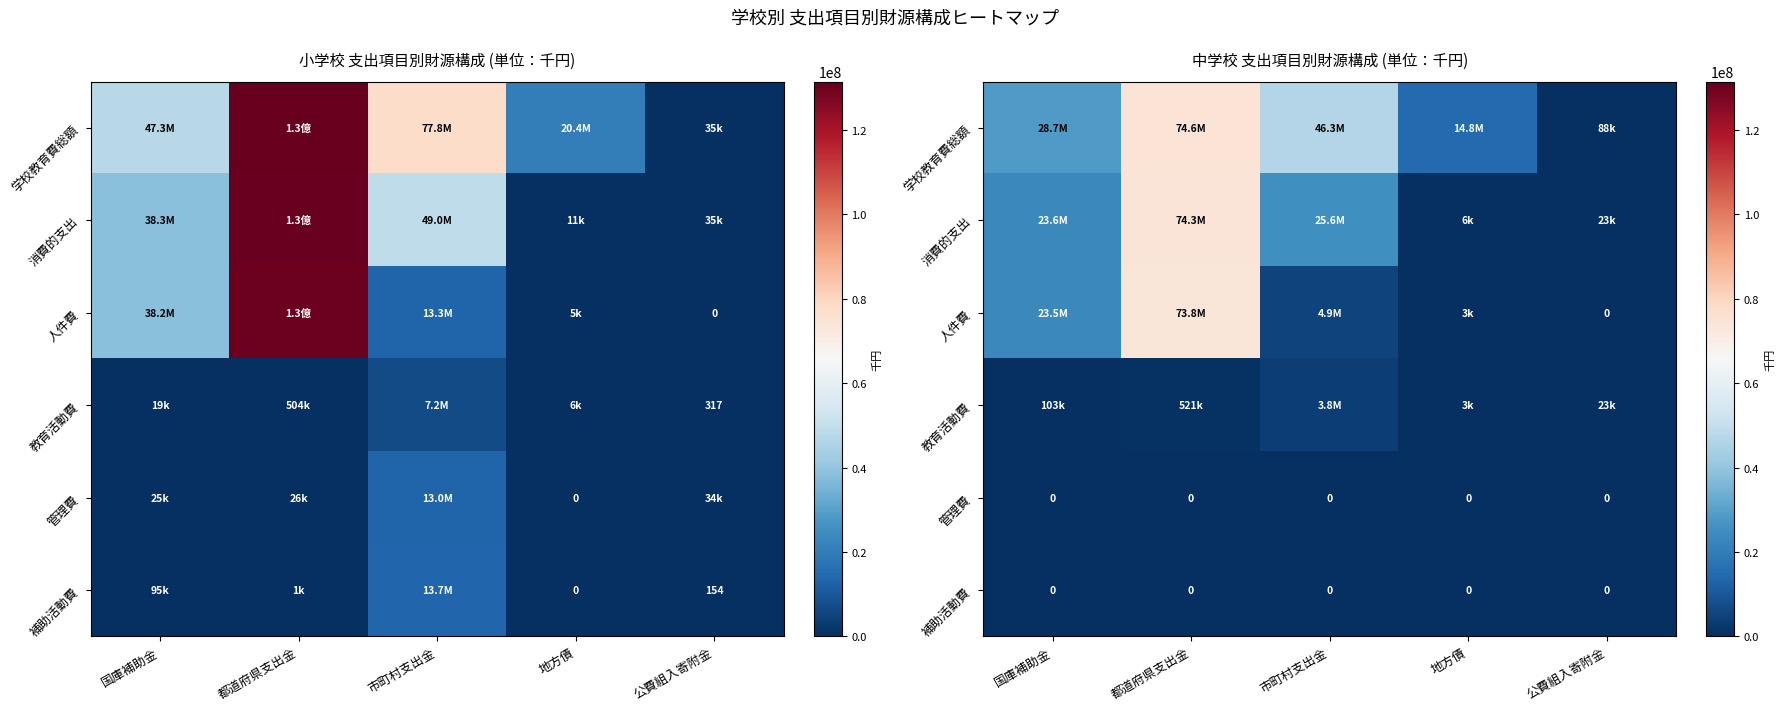

What is the spread (max minus min) of values at 市町村支出金?

46335839